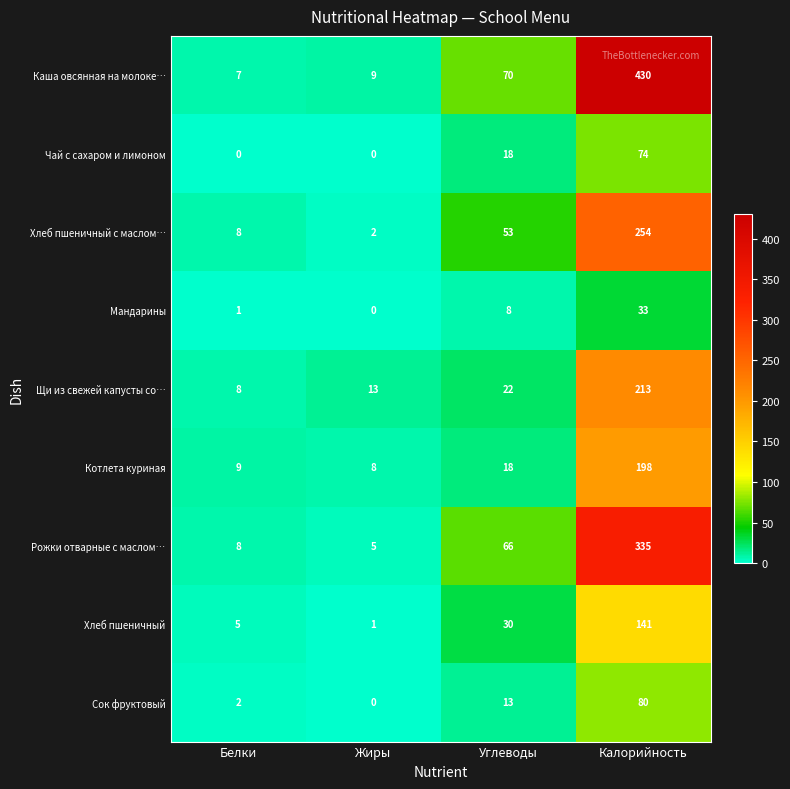

True or false: Каша овсянная на молоке… has a value of 7 at Белки.

True